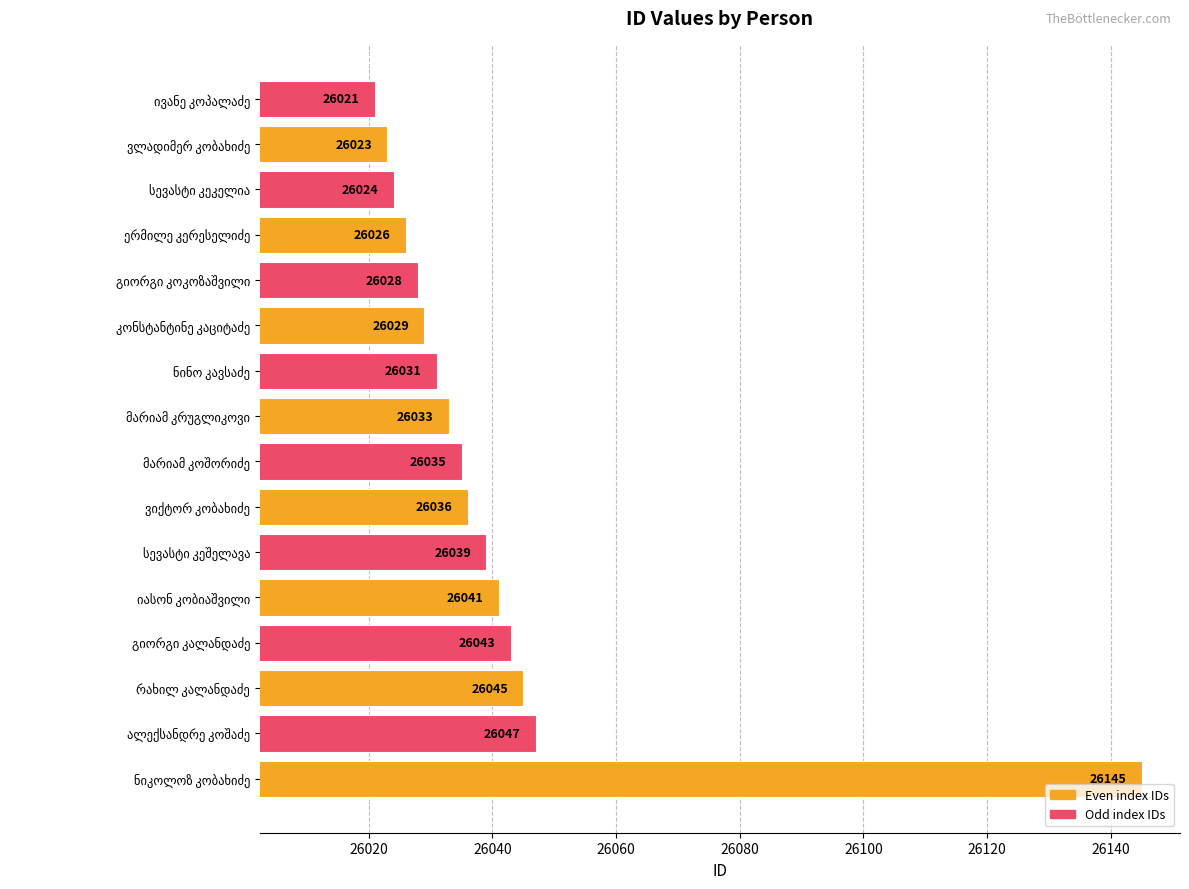

What is the minimum value shown in the chart?

26021